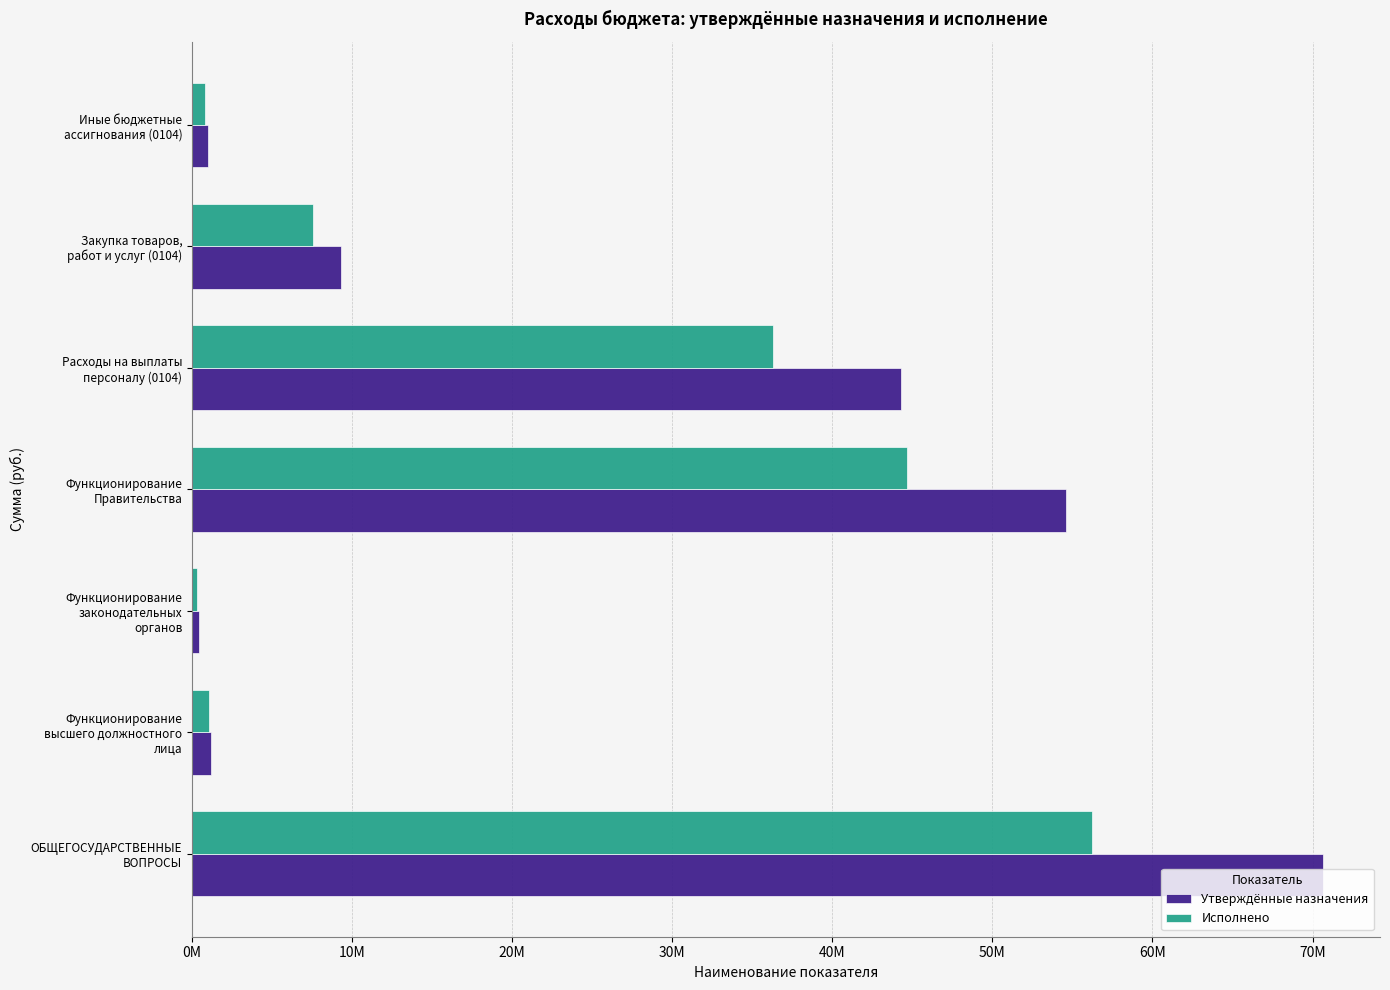

What is the value of the Исполнено bar at the 2nd from the left?

1035121.8